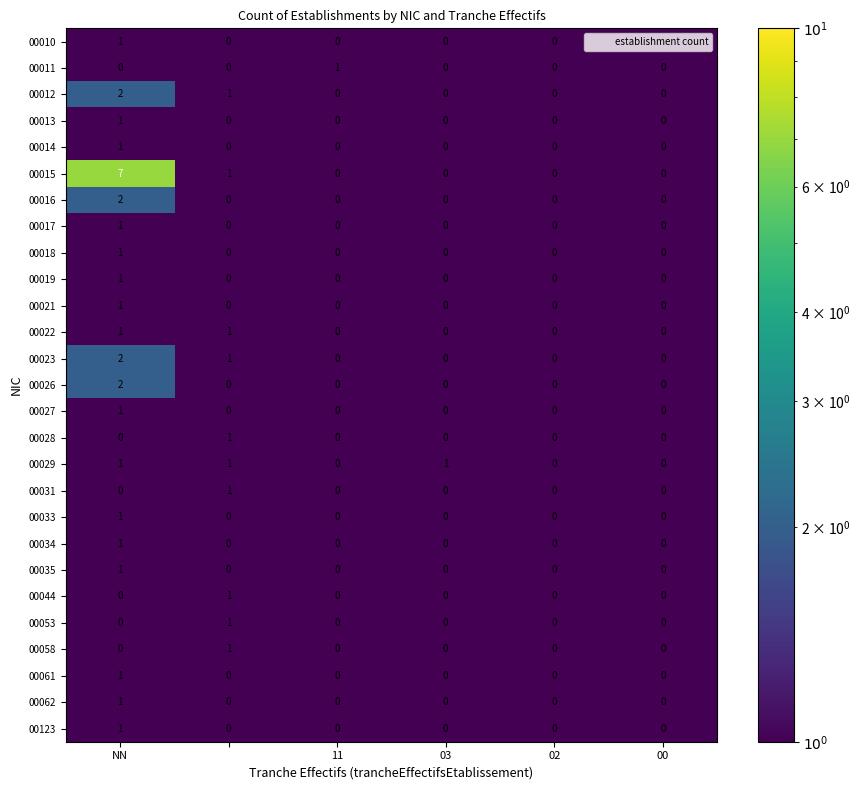

Count the 00028 values in the range 0 to 1.

6